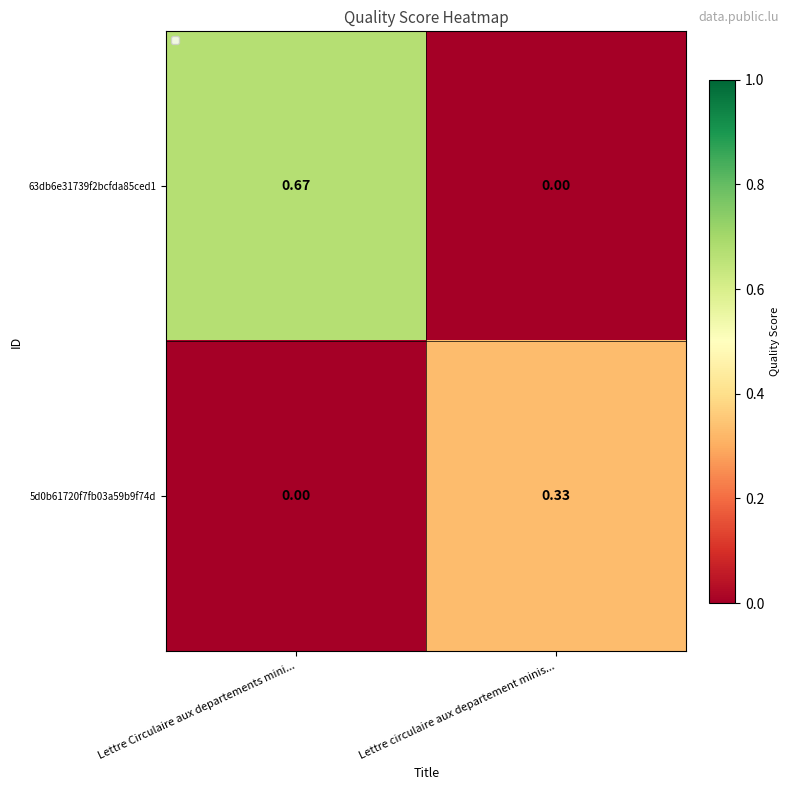

Rank the series by their average value, from lowest to highest.

5d0b61720f7fb03a59b9f74d, 63db6e31739f2bcfda85ced1